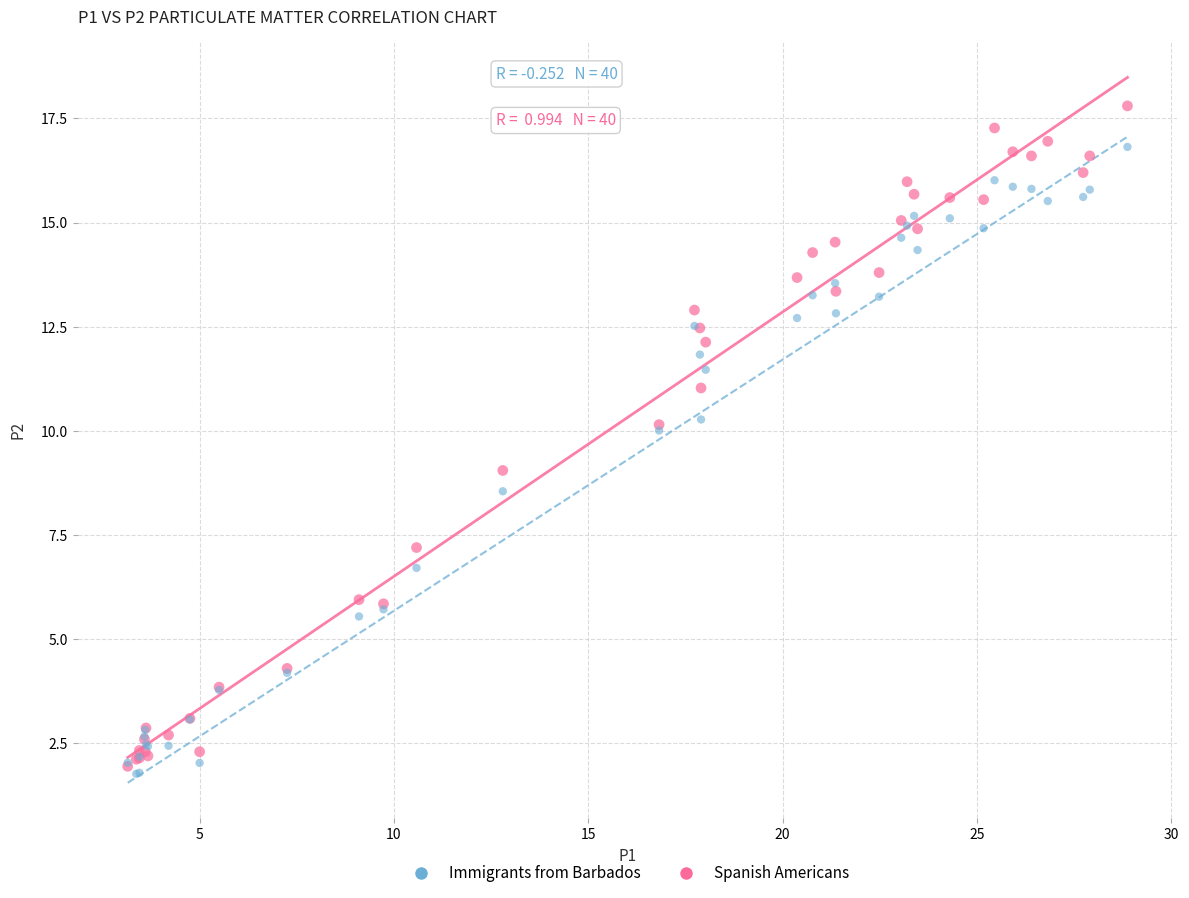

What are all the series names shown in the legend?

Immigrants from Barbados, Spanish Americans